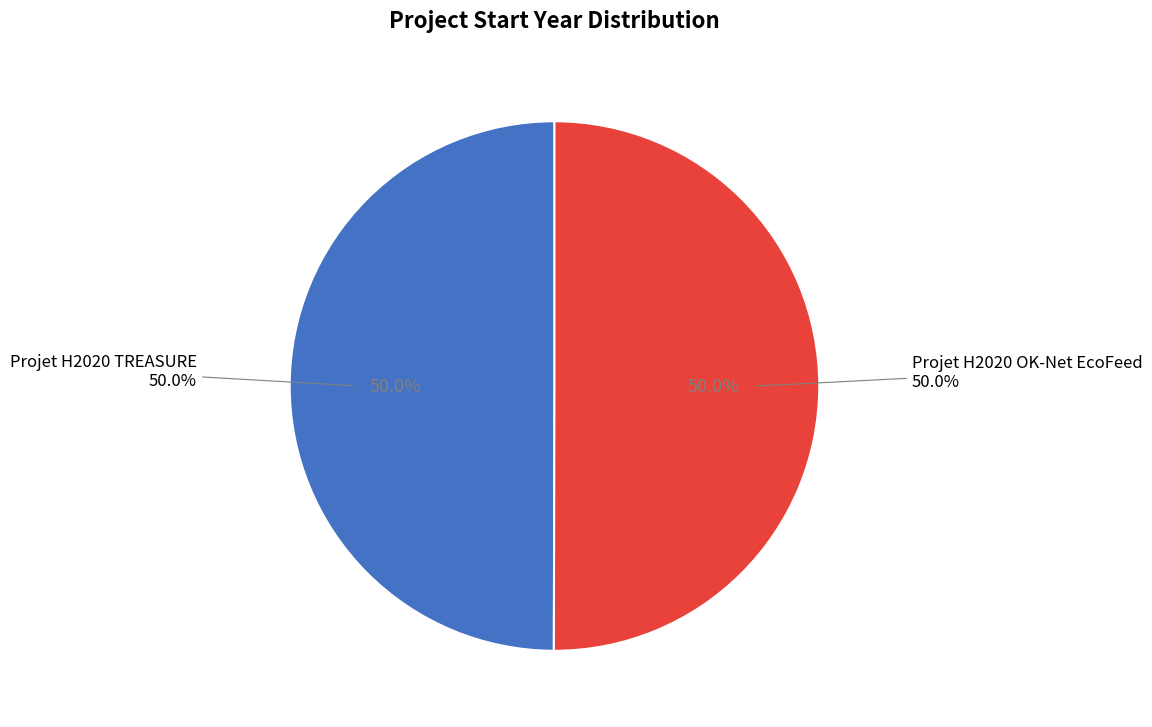

How many slices are in this pie chart?

2